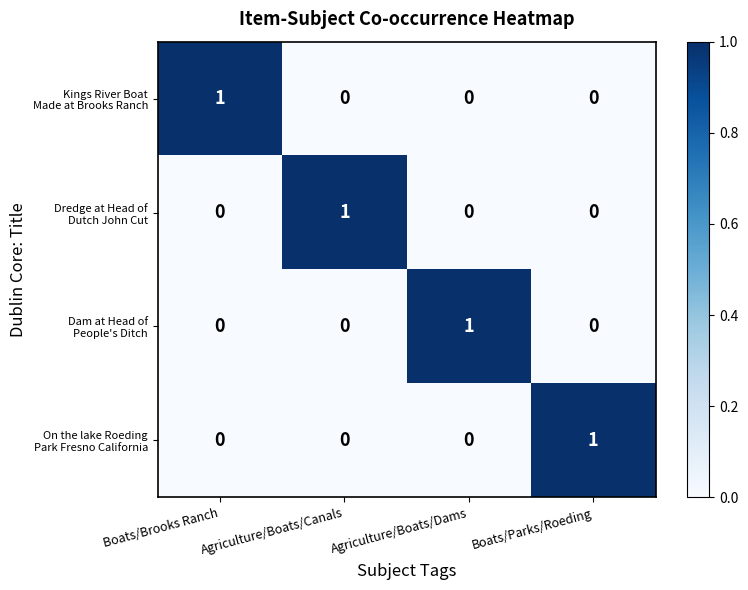

At how many categories does at least one series exceed 0?

4